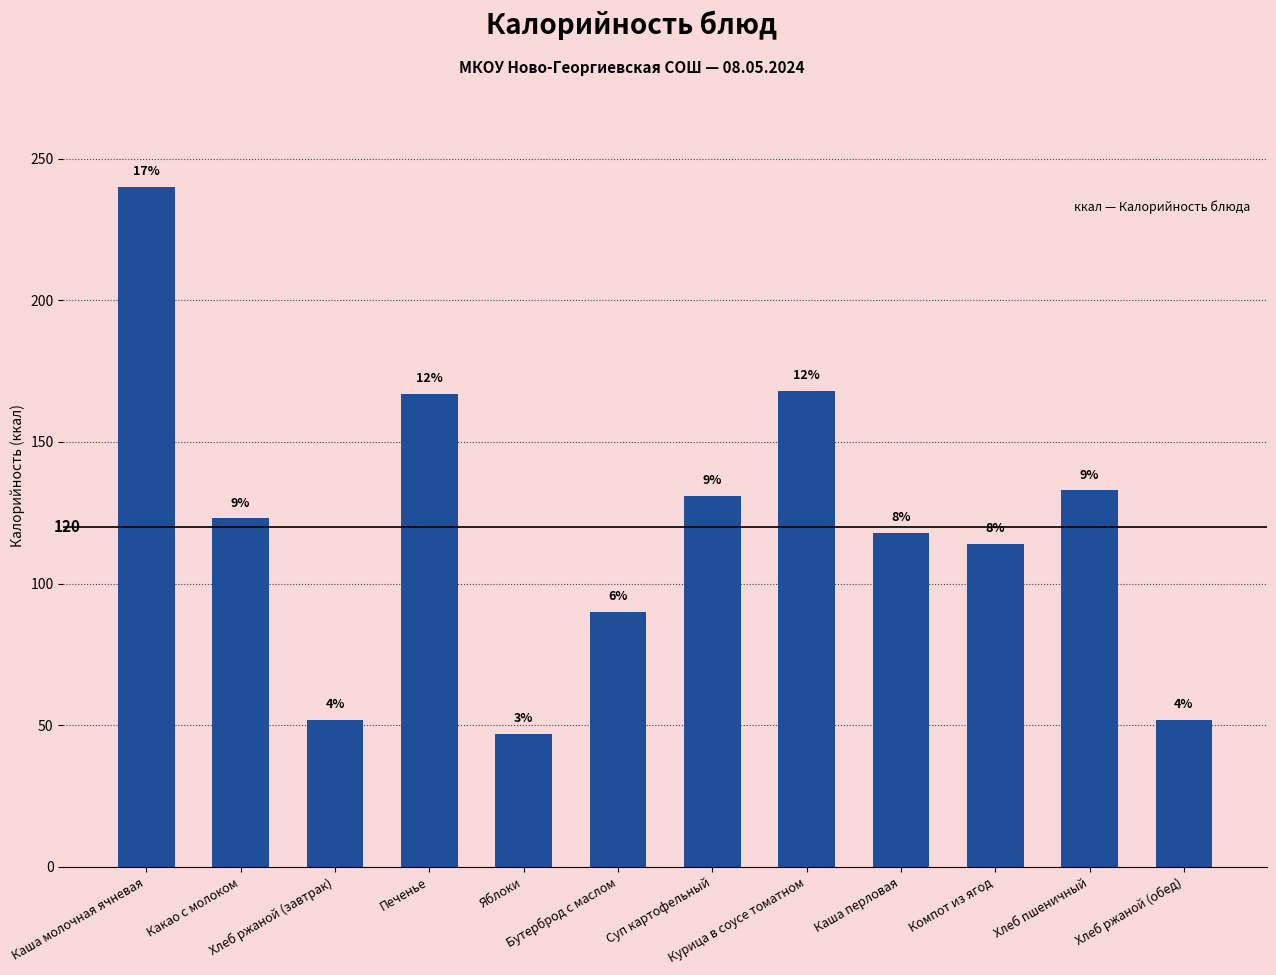

The value at Бутерброд с маслом is 122. True or false?

False